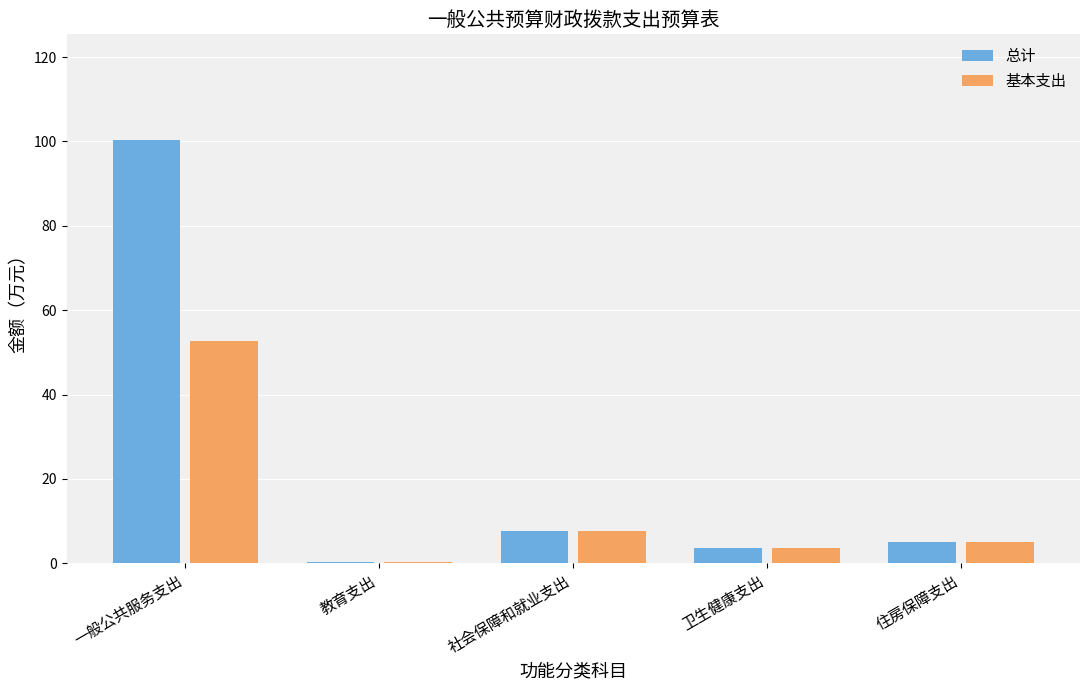

Reading right to left, transcribe all the data shown in this chart.

总计: 住房保障支出=5.0	卫生健康支出=3.7	社会保障和就业支出=7.7	教育支出=0.3	一般公共服务支出=100.3
基本支出: 住房保障支出=5.0	卫生健康支出=3.7	社会保障和就业支出=7.7	教育支出=0.3	一般公共服务支出=52.8